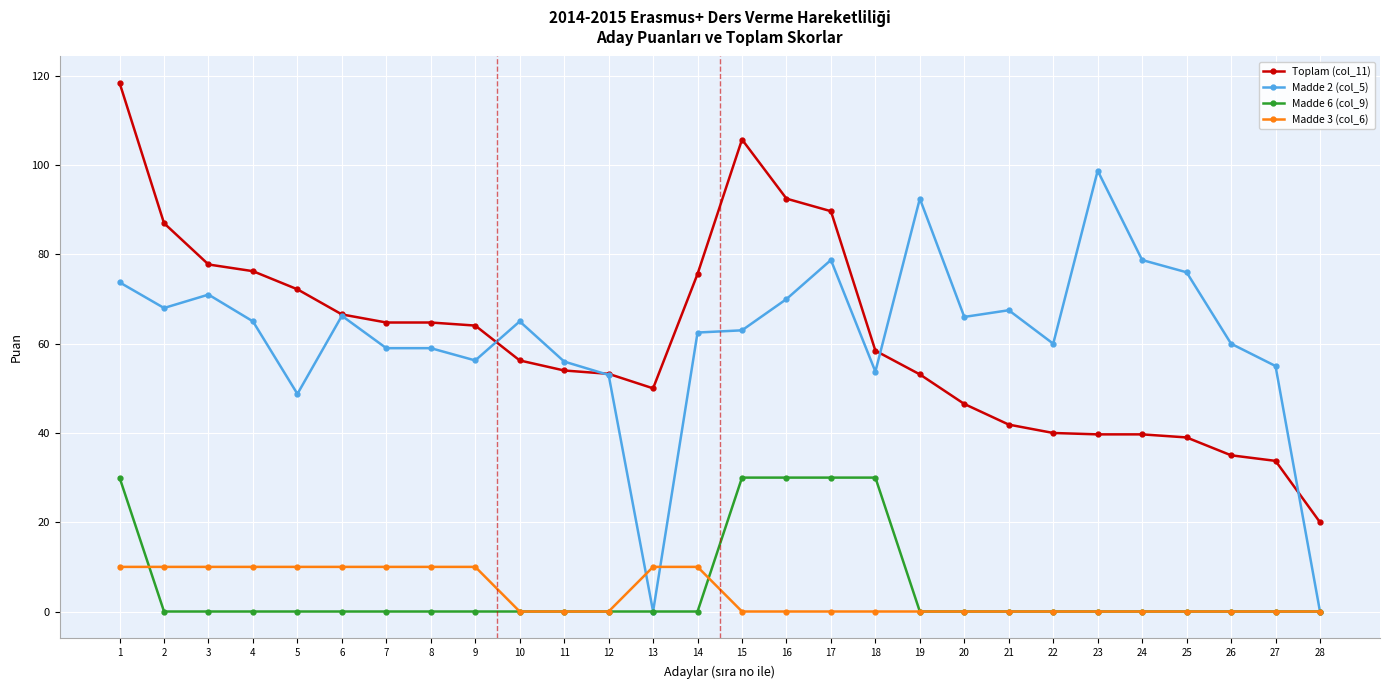

What is the sum of the Toplam (col_11) values at 27 and 11?

87.8